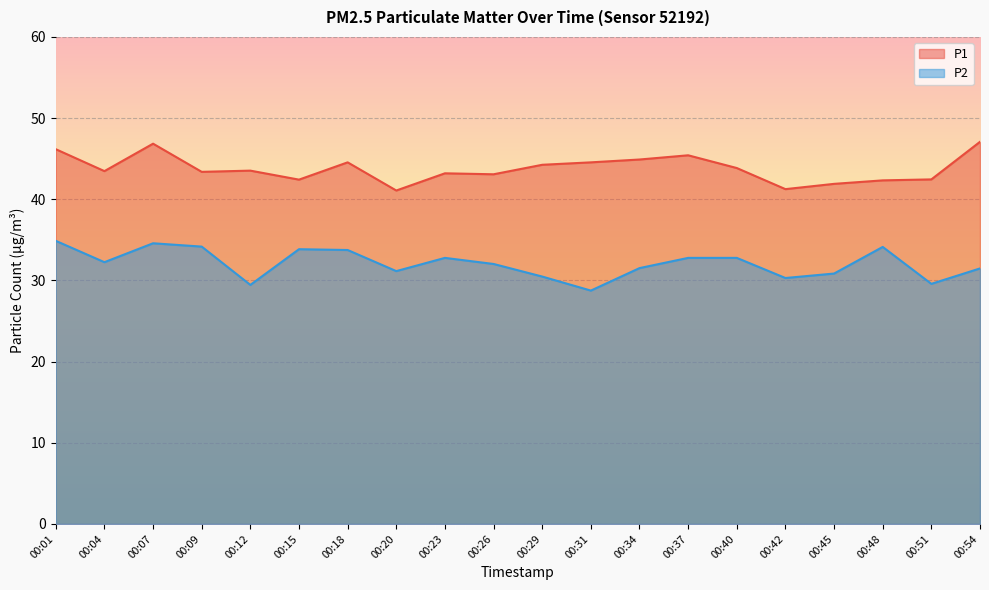

List the labels in order of P2 value, largest first.

00:01, 00:07, 00:09, 00:48, 00:15, 00:18, 00:23, 00:37, 00:40, 00:04, 00:26, 00:34, 00:54, 00:20, 00:45, 00:29, 00:42, 00:51, 00:12, 00:31